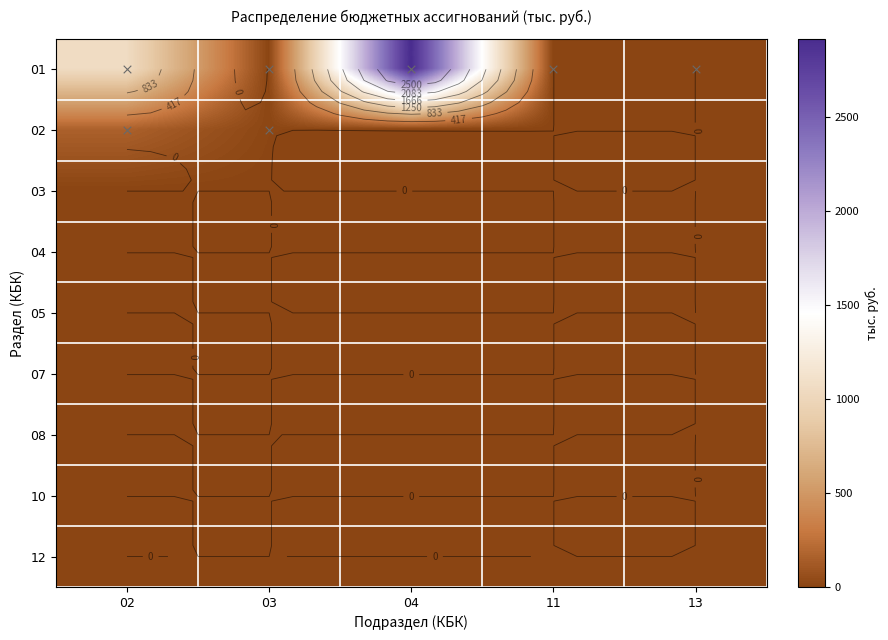

At which category is the sum across all series the highest?

04